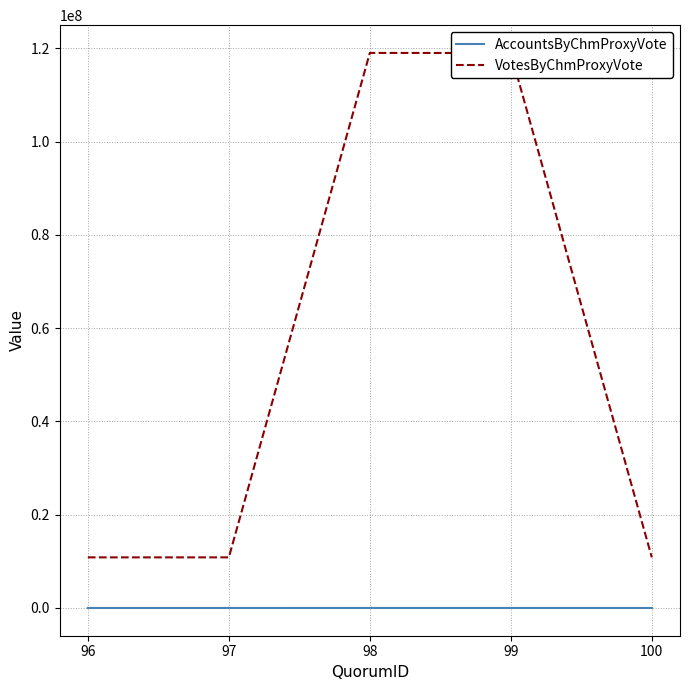

Between 98 and 100, which series saw the biggest shift?

VotesByChmProxyVote